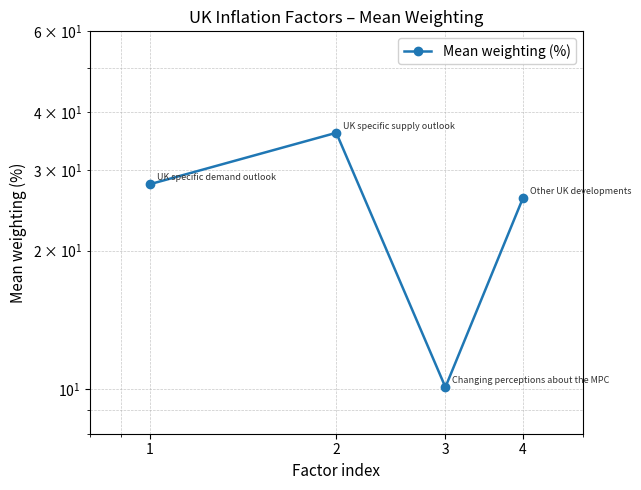

Where is the first local minimum?

3